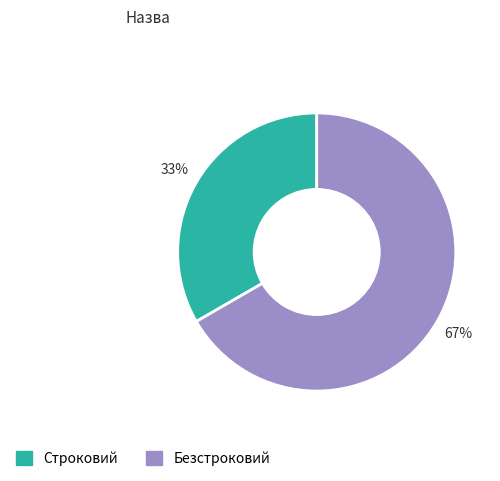

What is the smallest slice in the pie chart?

Строковий